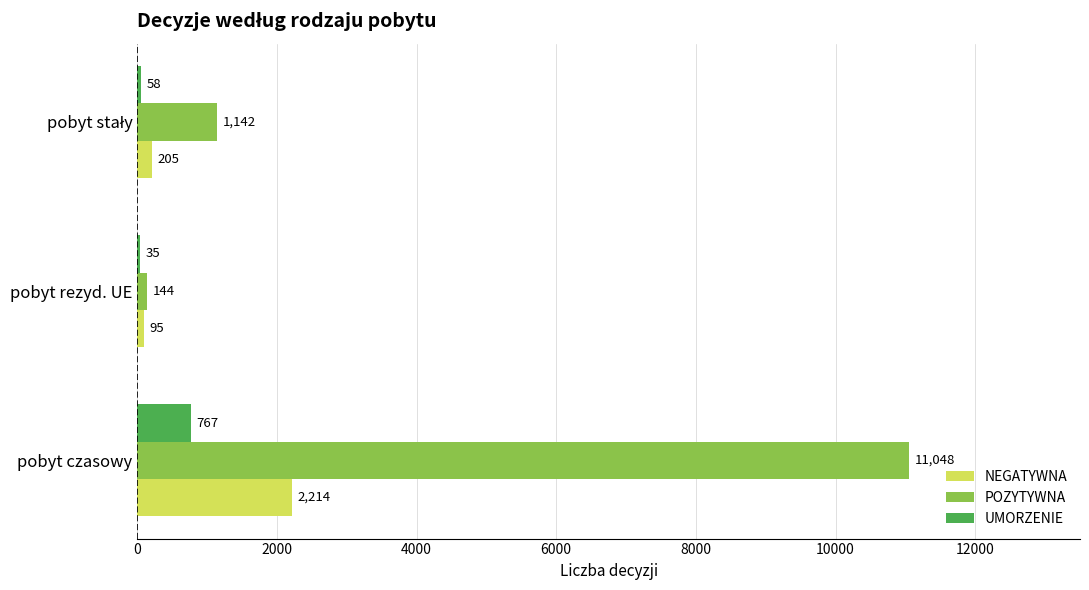

What value does the UMORZENIE series have at pobyt rezyd. UE?

35